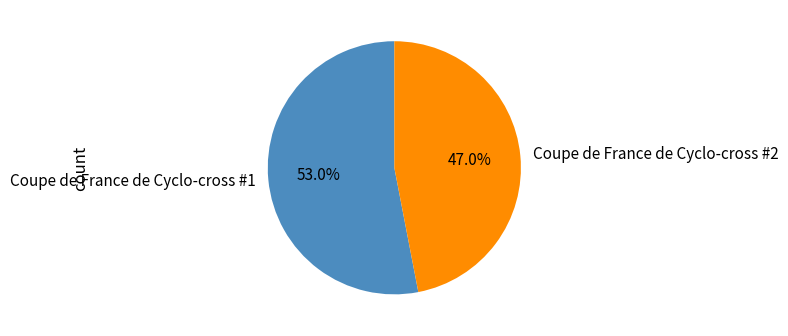

How many segments does this pie chart have?

2